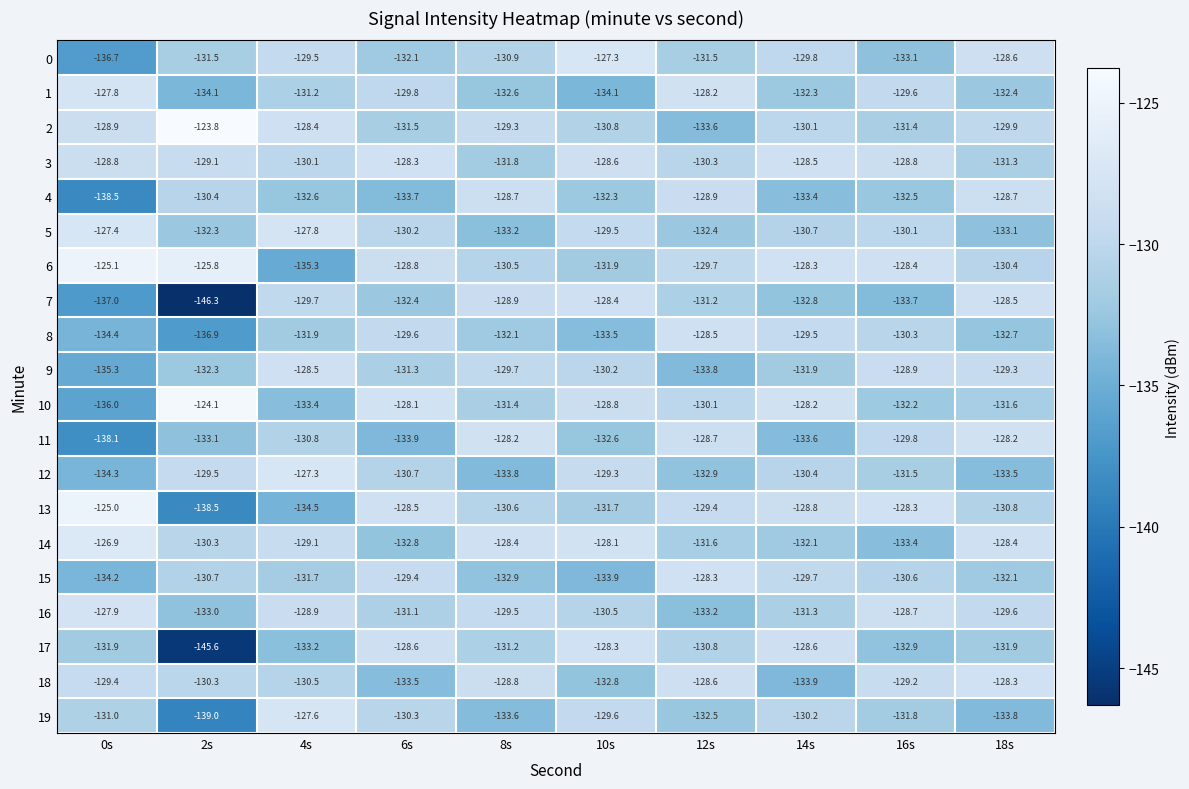

What is the lowest value of the 9 series?

-135.3